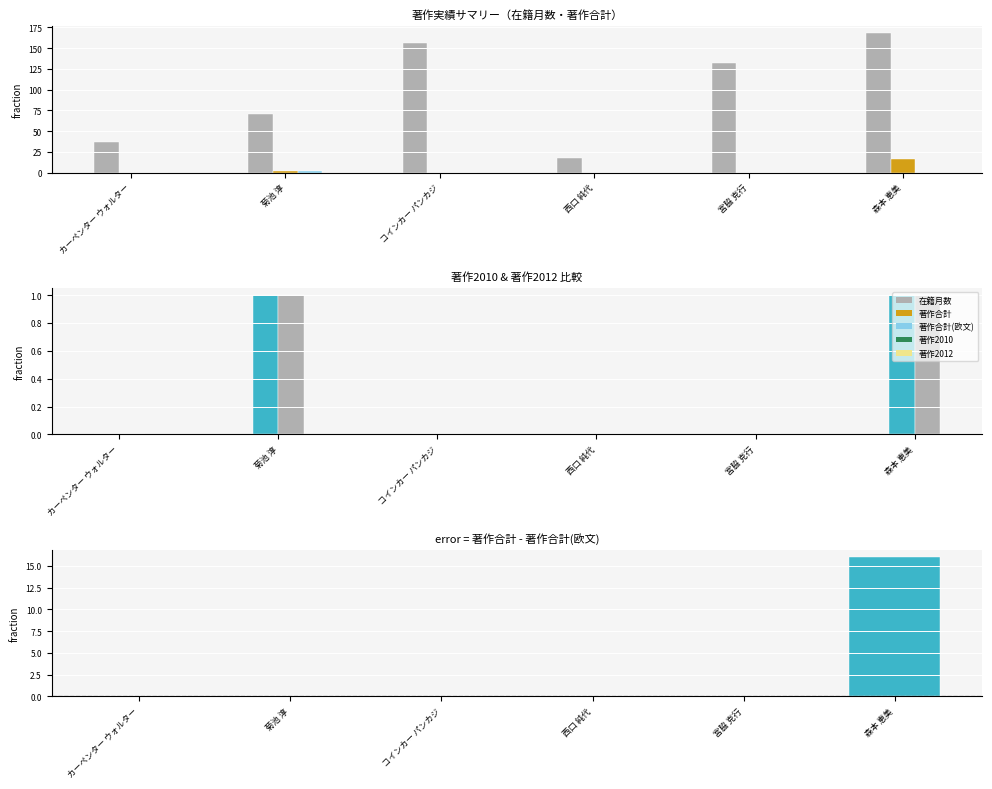

At how many categories does at least one series exceed 10?

6